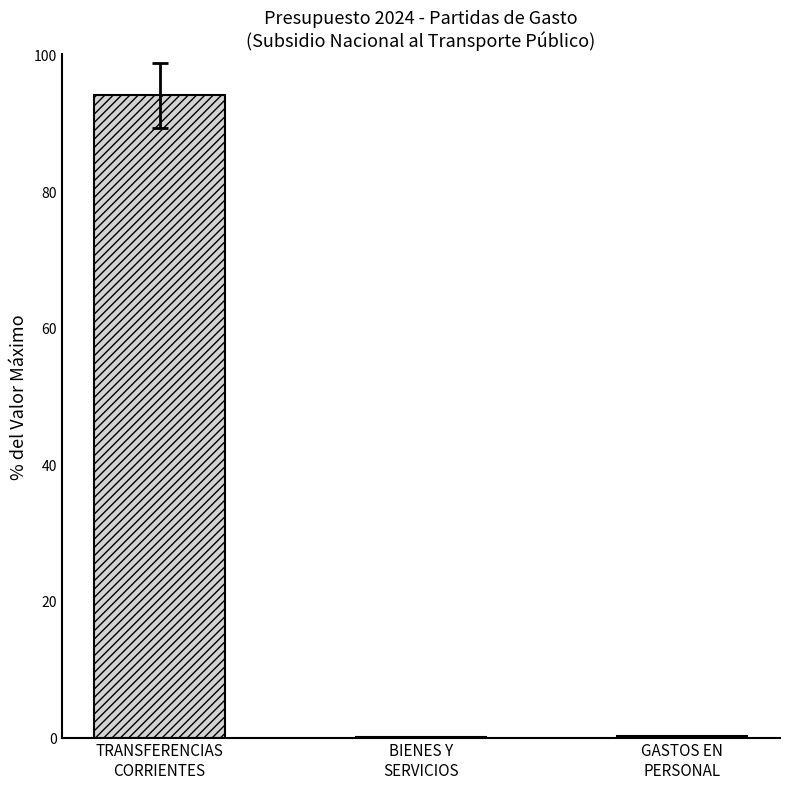

What is the greatest value displayed?

94.0